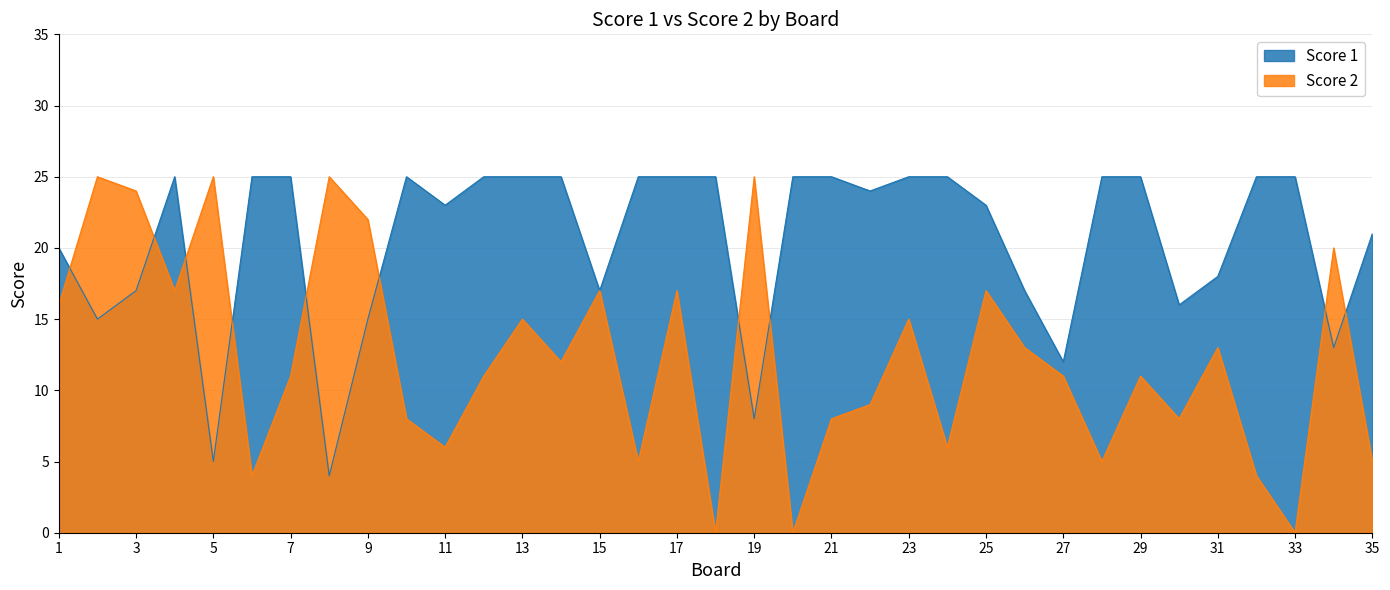

How many values in Score 2 are above zero?

32